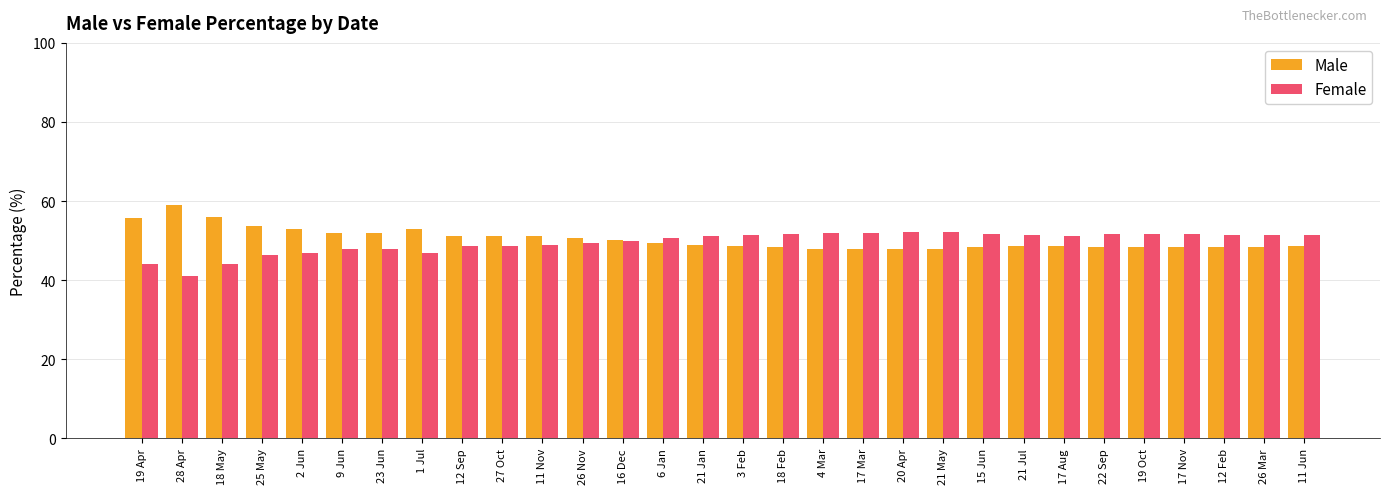

Is the value of Female at 3 Feb greater than the value of Male at 17 Nov?

Yes